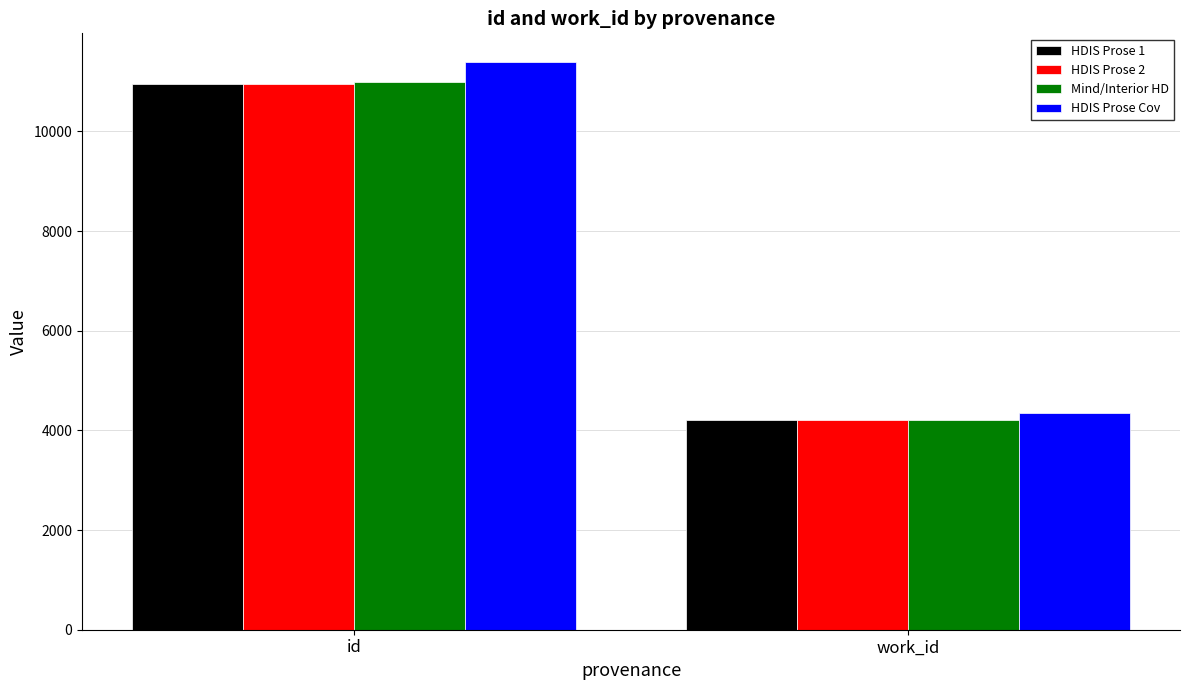

Which series has the largest range (max minus min)?

HDIS Prose Cov